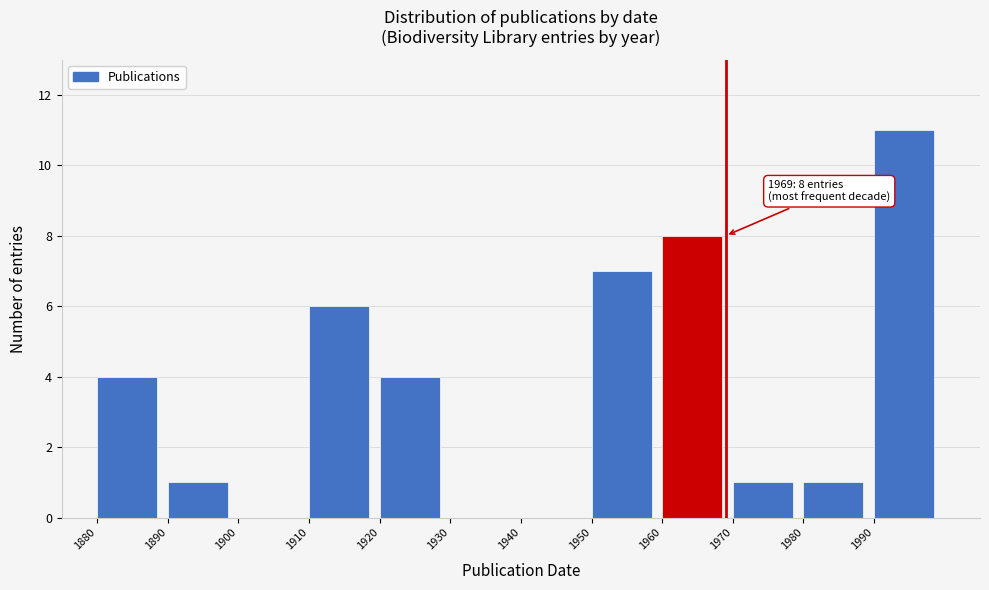

Which range on the x-axis has the tallest bar?

1990 to 2000